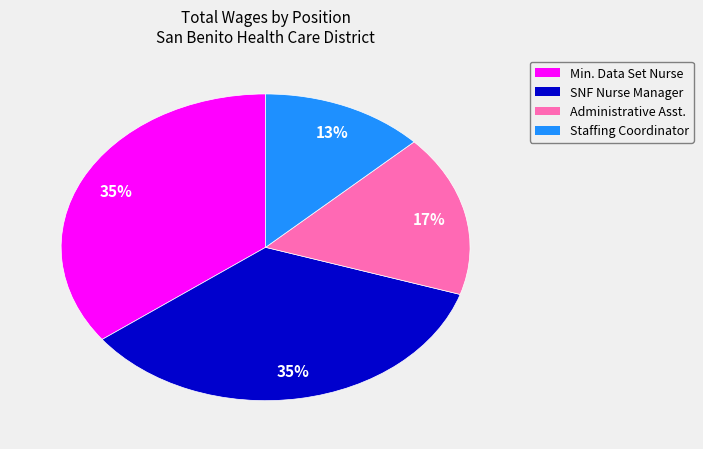

Which slice is the smallest?

Staffing Coordinator